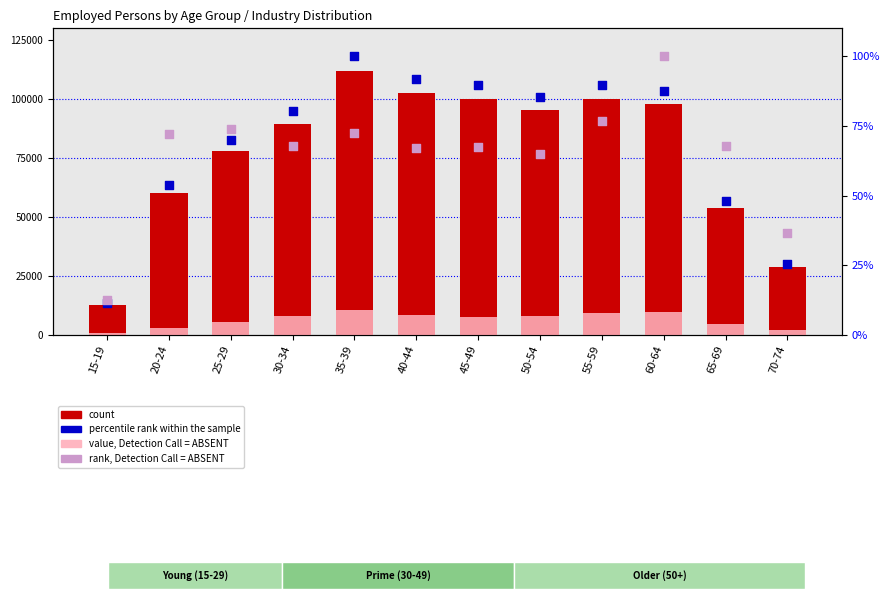

Is the value of value, Detection Call = ABSENT at 55-59 greater than the value of count at 55-59?

No